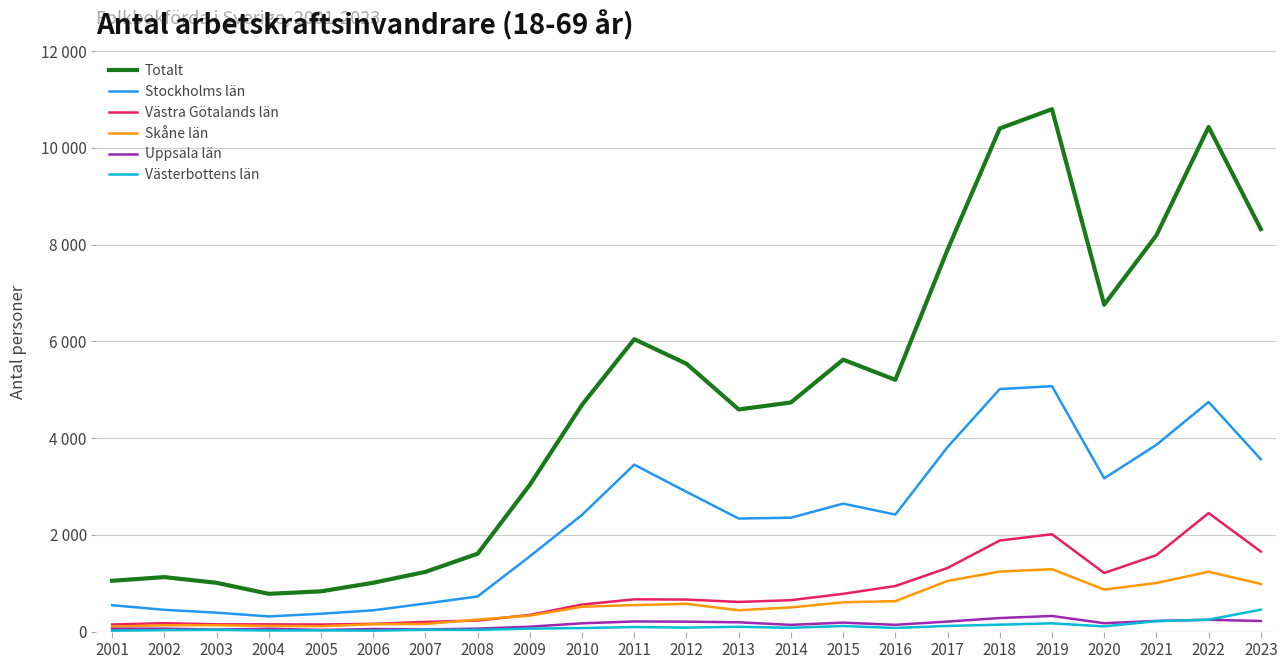

True or false: Västerbottens län and Totalt intersect in this chart.

False